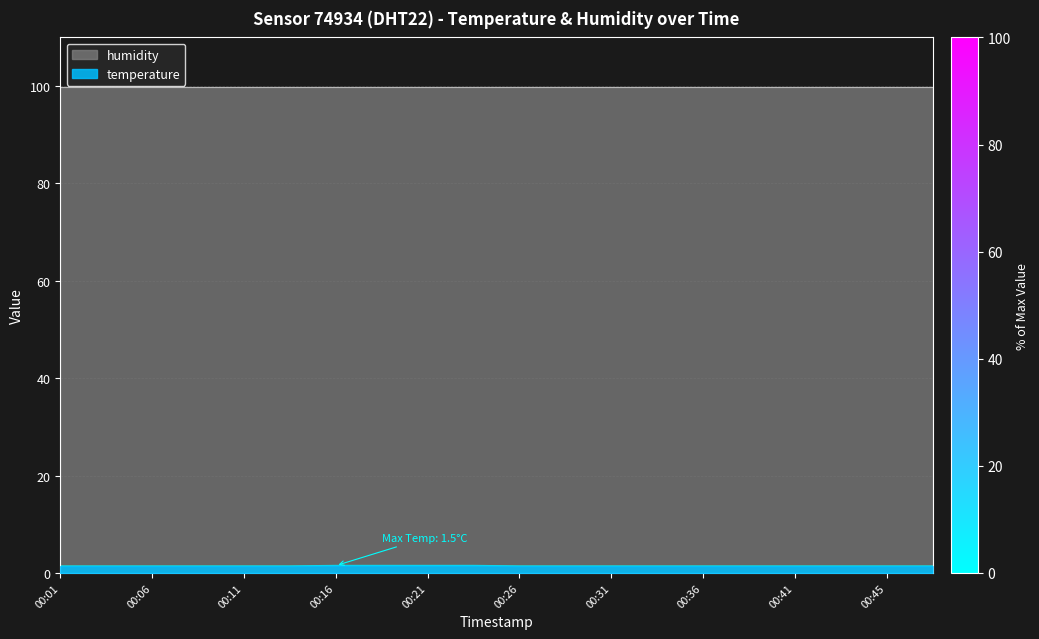

At 00:16, list the series in order from smallest to largest.

temperature, humidity